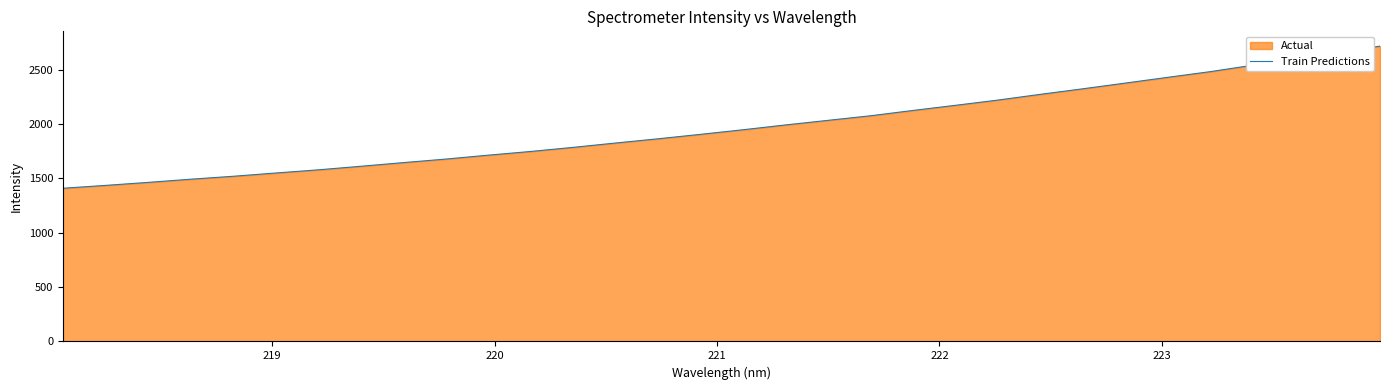

How many data points does each series have?

32